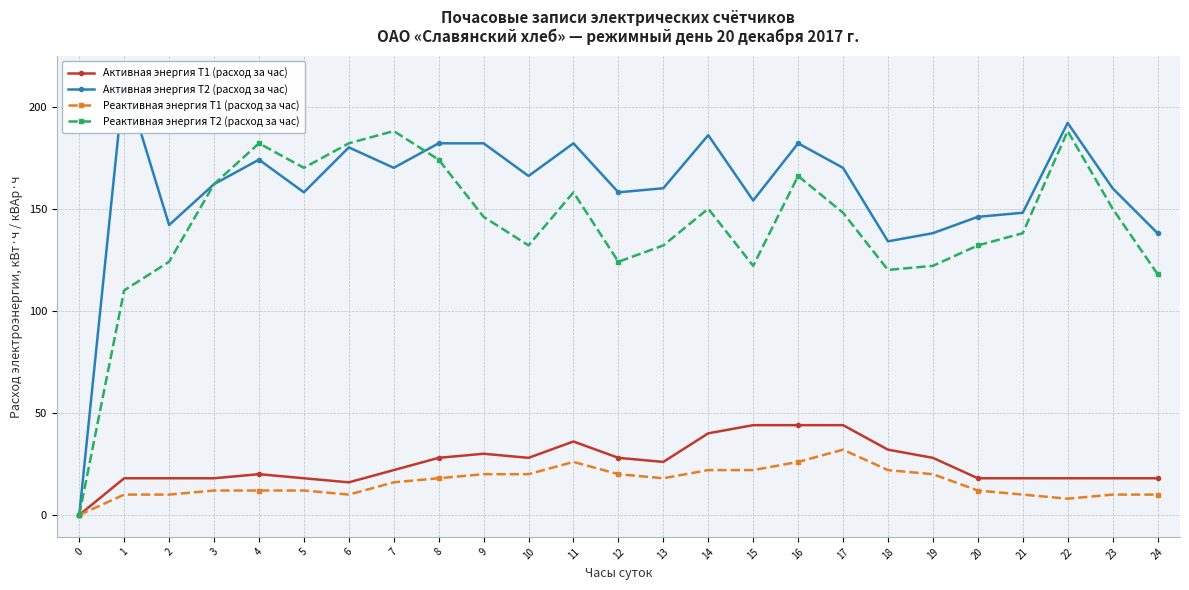

How many values in the Реактивная энергия Т2 (расход за час) series exceed 146?

12